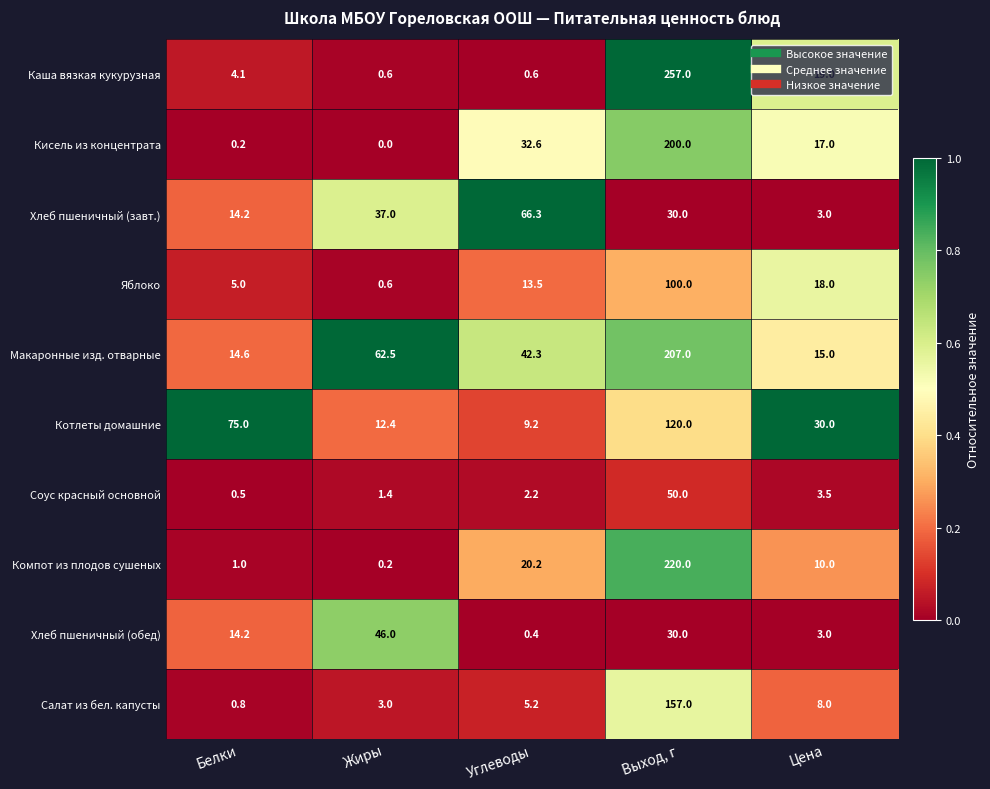

Which label corresponds to the smallest value in the chart?

Жиры